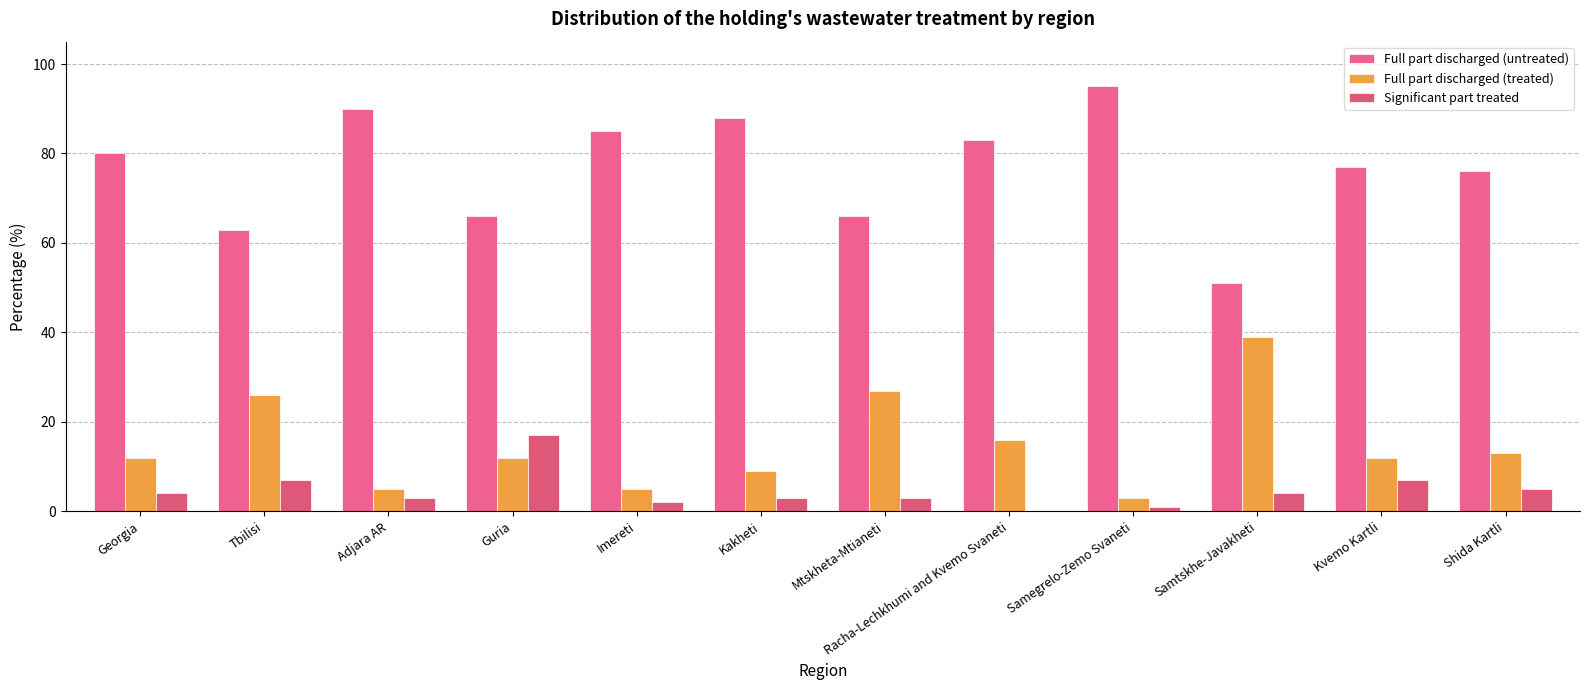

What is the value of the Full part discharged (treated) bar at the 11th from the left?

12